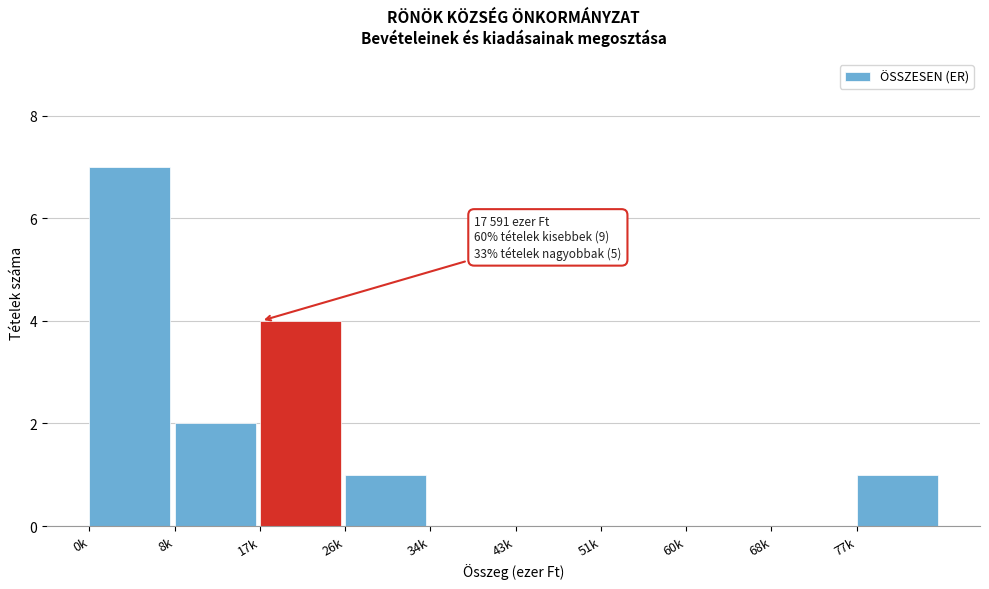

Reading left to right, list all the values displayed in this chart.

0k=7	8k=2	17k=4	26k=1	34k=0	43k=0	51k=0	60k=0	68k=0	77k=1